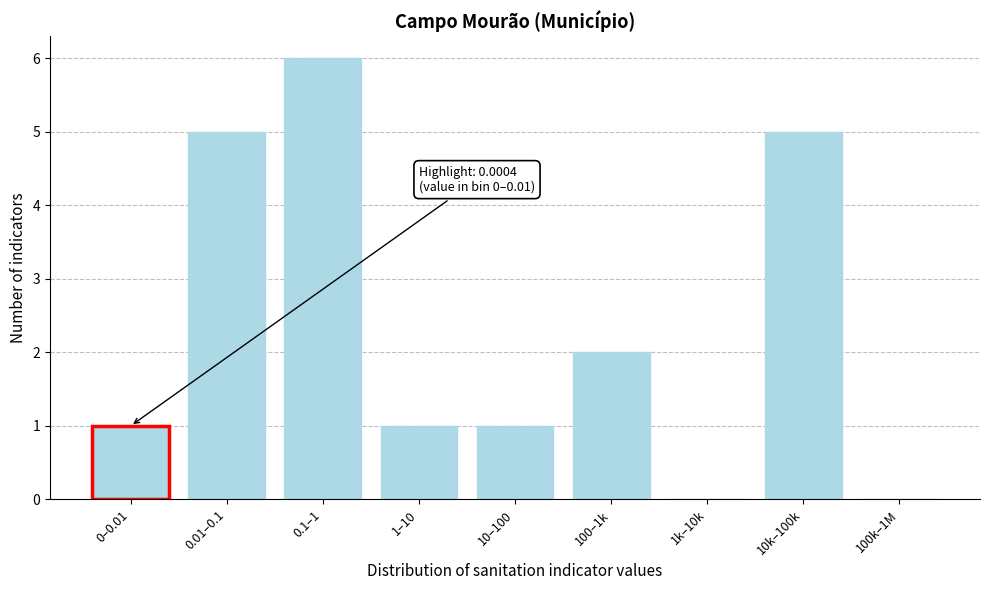

Reading left to right, list all the values displayed in this chart.

0–0.01=1	0.01–0.1=5	0.1–1=6	1–10=1	10–100=1	100–1k=2	1k–10k=0	10k–100k=5	100k–1M=0